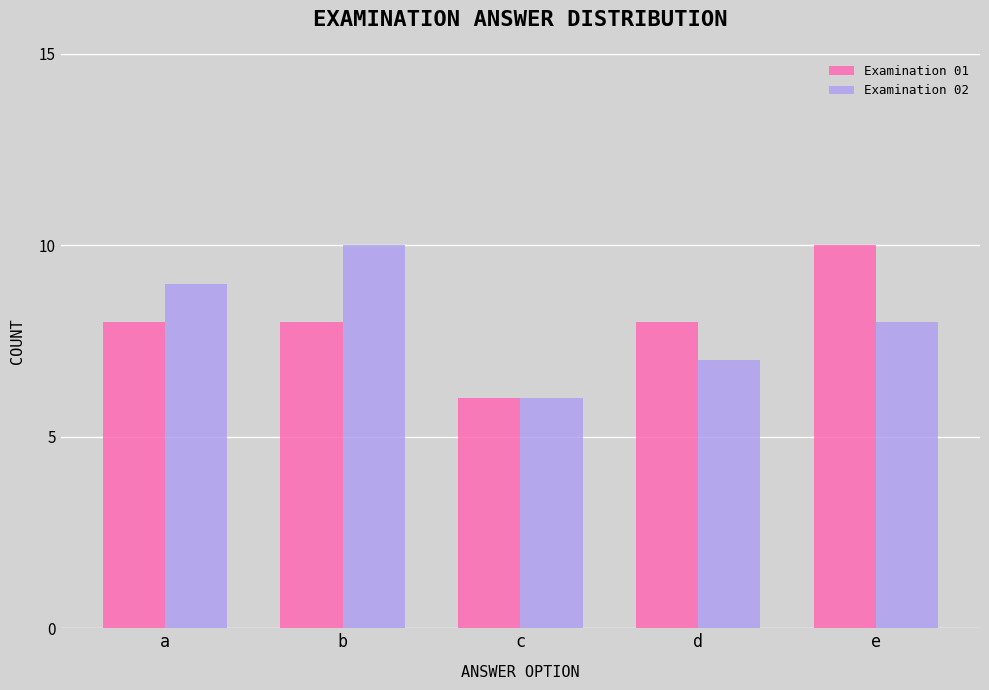

What is the difference between the Examination 02 values at d and a?

2